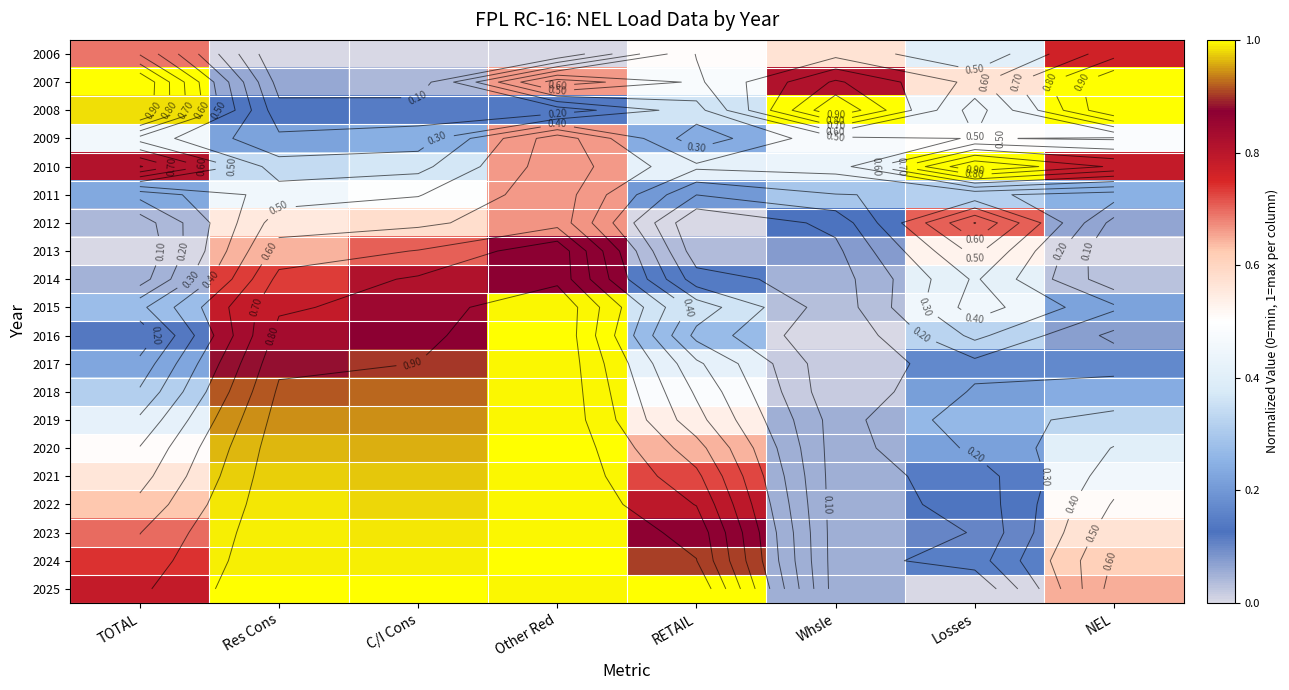

What is the total value across all series at Whsle?

4.3